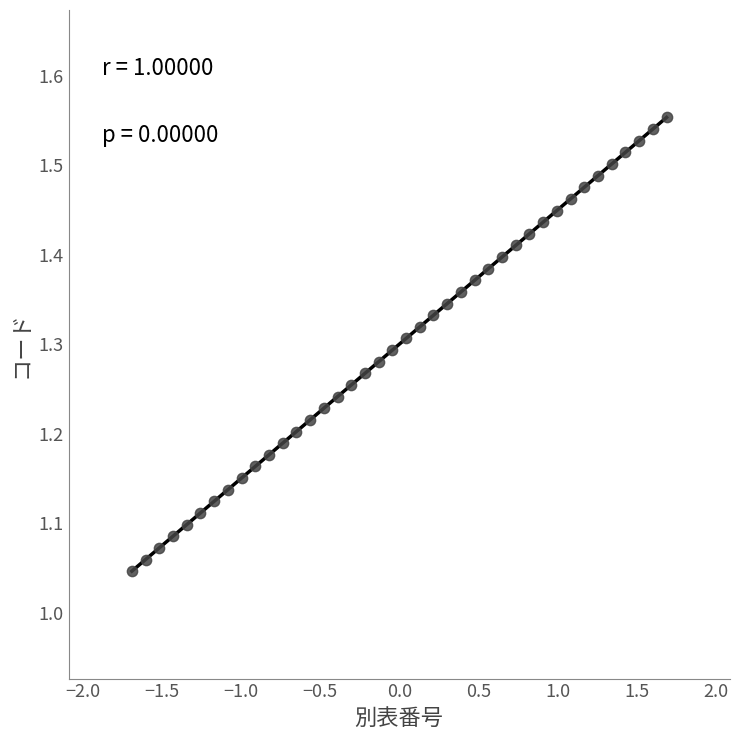

What is the range of Y values (max minus min)?

0.5